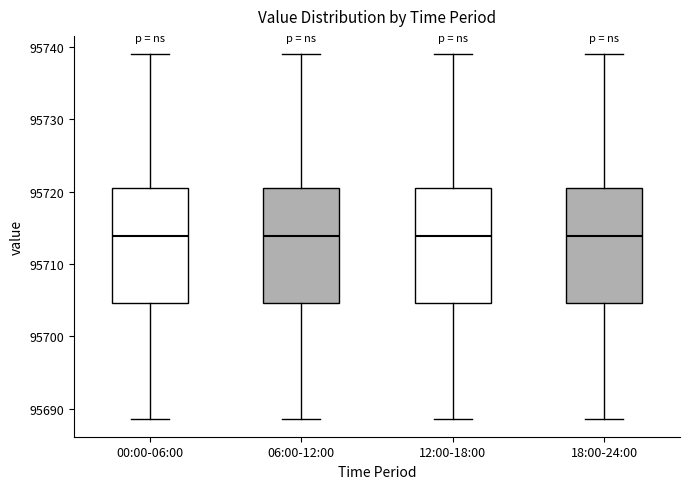

Reading left to right, read every box against the y-axis: the position of its median line, the range the box covers, and the ends of its whiskers. The values are not printed on the chart, so give them approximately, as read against the axis.

00:00-06:00: median 95714, box 95705 to 95720, whiskers 95689 to 95739
06:00-12:00: median 95714, box 95705 to 95720, whiskers 95689 to 95739
12:00-18:00: median 95714, box 95705 to 95720, whiskers 95689 to 95739
18:00-24:00: median 95714, box 95705 to 95720, whiskers 95689 to 95739